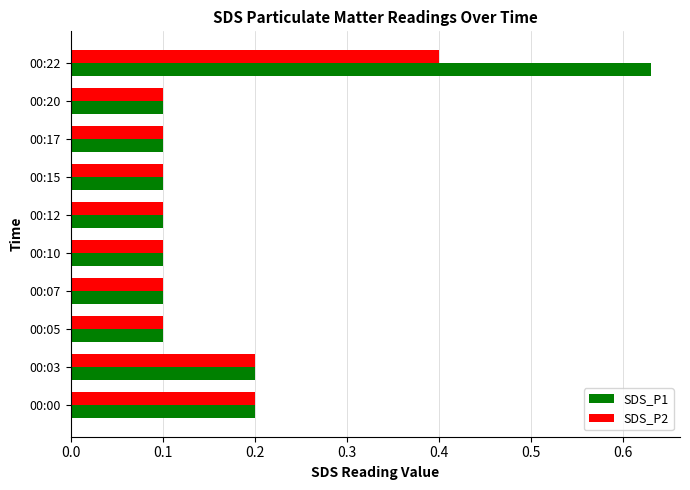

Rank the series by their maximum value, from lowest to highest.

SDS_P2, SDS_P1